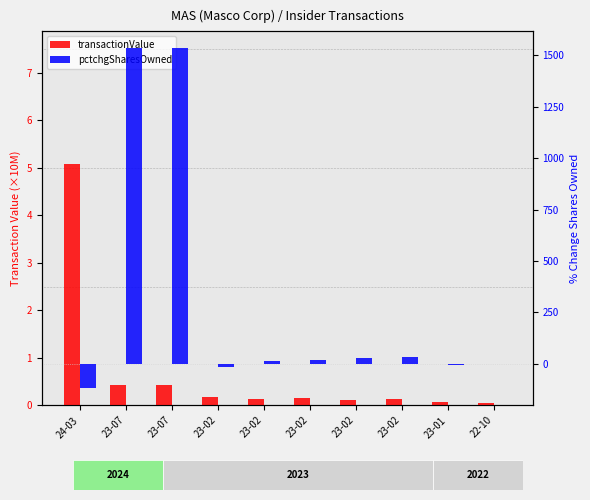

At how many categories does at least one series exceed 1397?

2